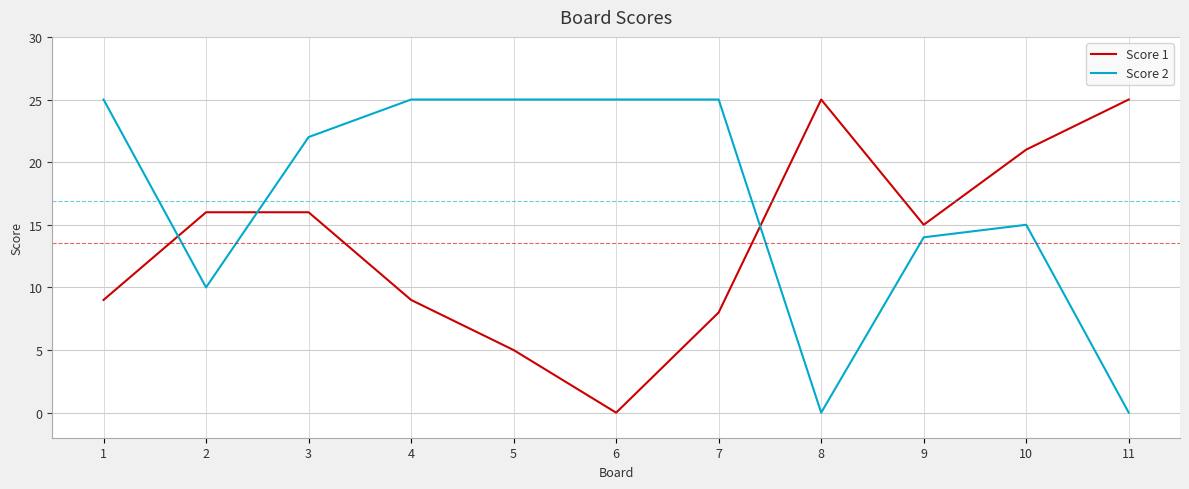

List the series in order of their overall mean, highest first.

Score 2, Score 1